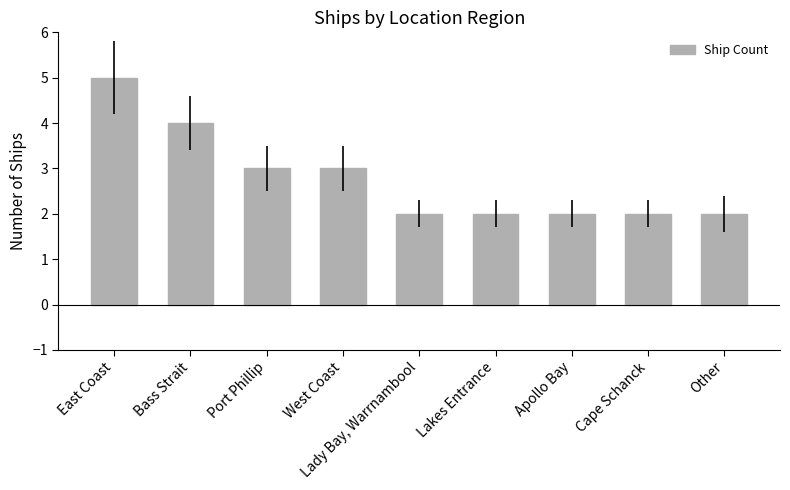

What is the label of the 8th bar from the left?

Cape Schanck